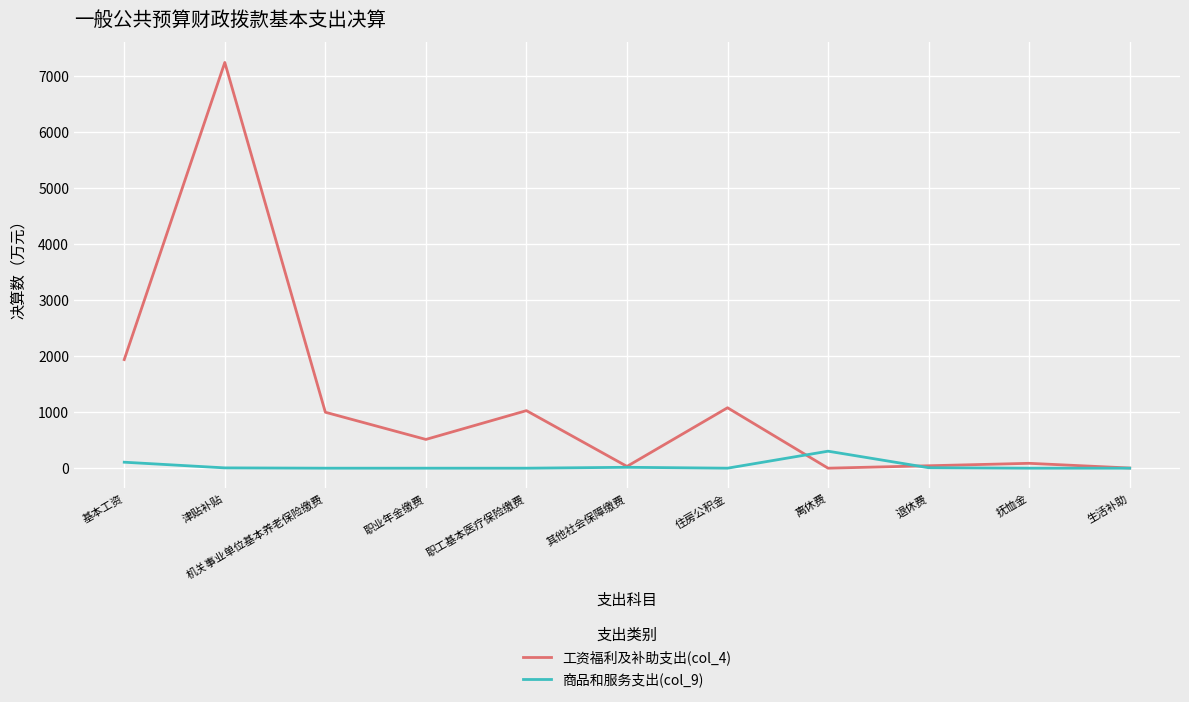

What are all the series names shown in the legend?

工资福利及补助支出(col_4), 商品和服务支出(col_9)